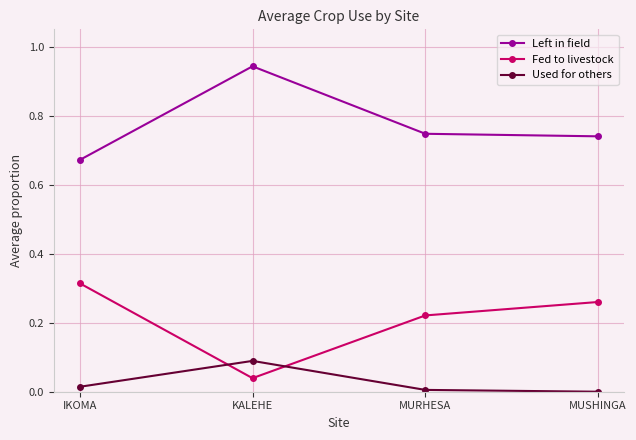

What is the label of the 3rd point from the right?

KALEHE